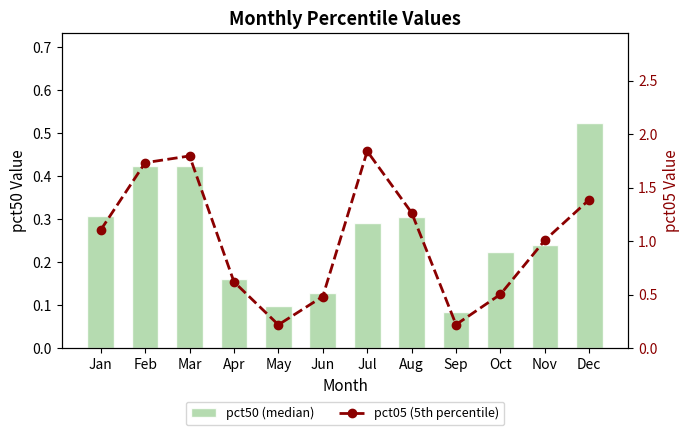

Which series has the widest spread of values?

pct05 (5th percentile)